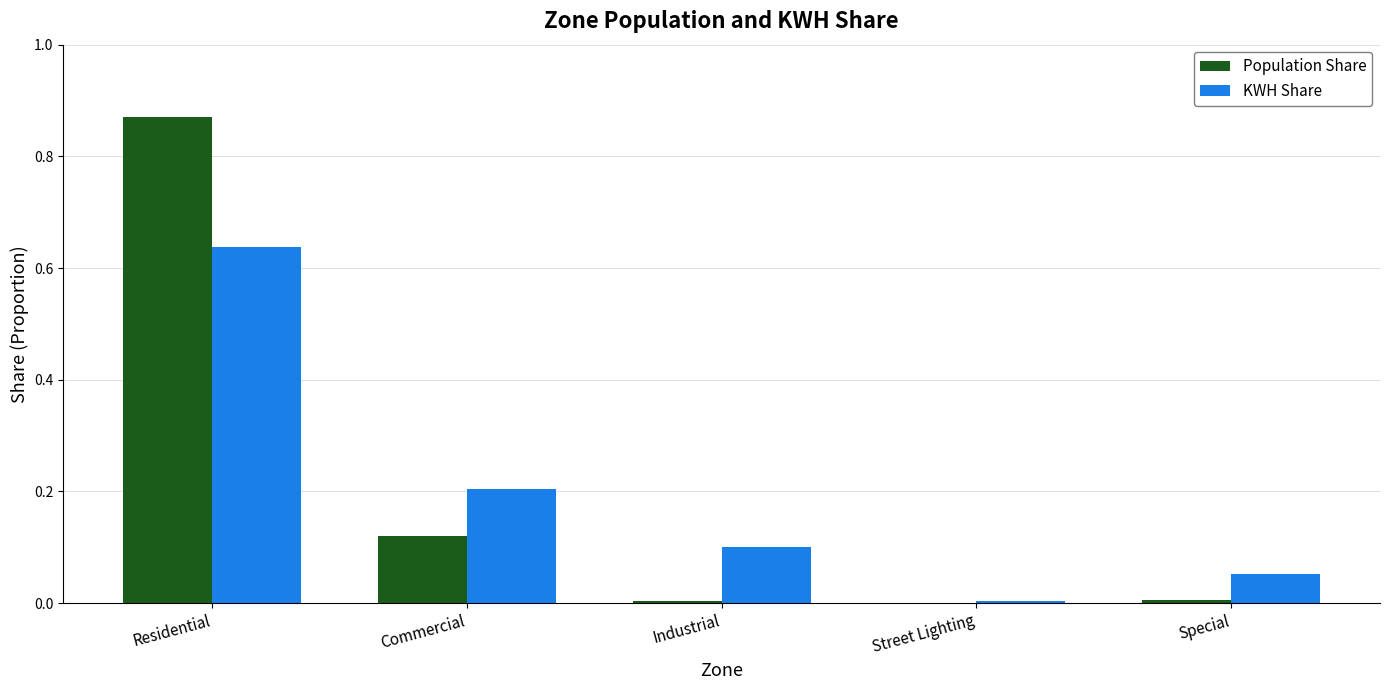

Is the value of KWH Share at Residential greater than the value of Population Share at Industrial?

Yes